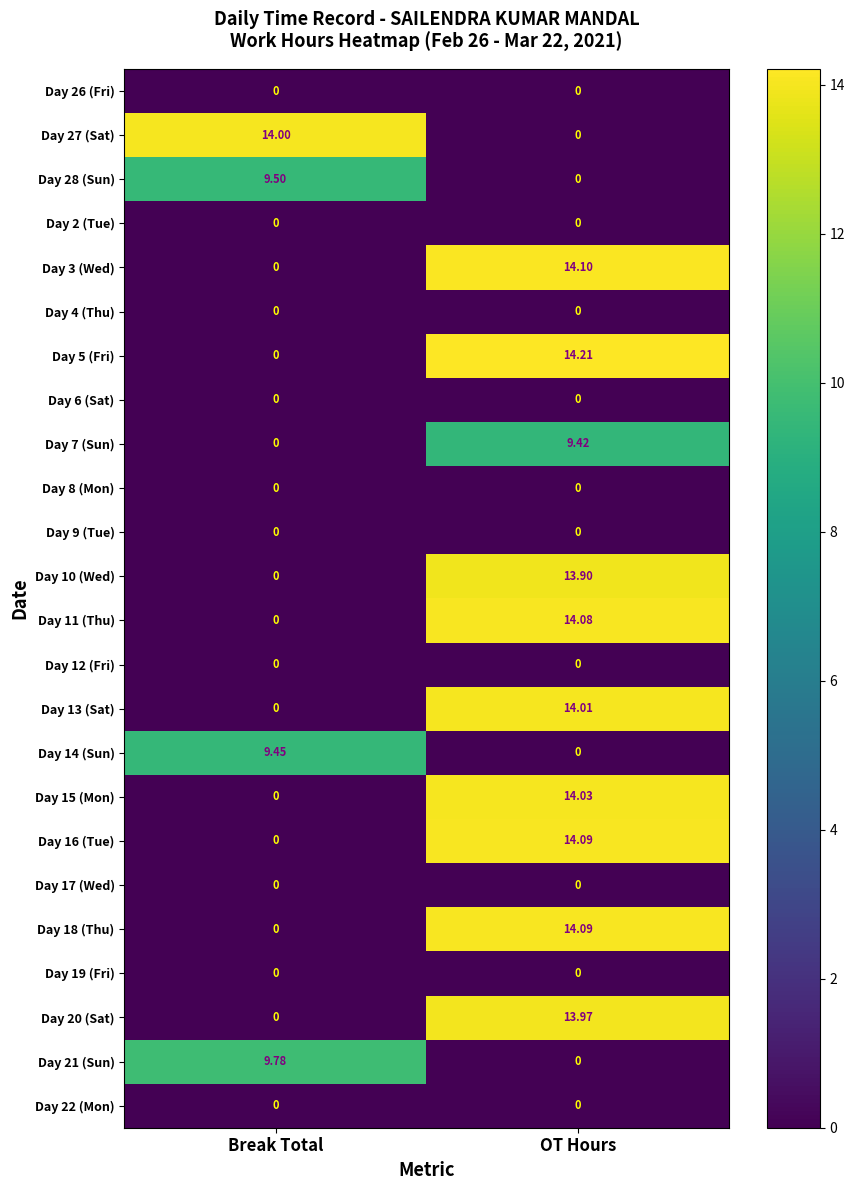

At which category is the sum across all series the highest?

OT Hours